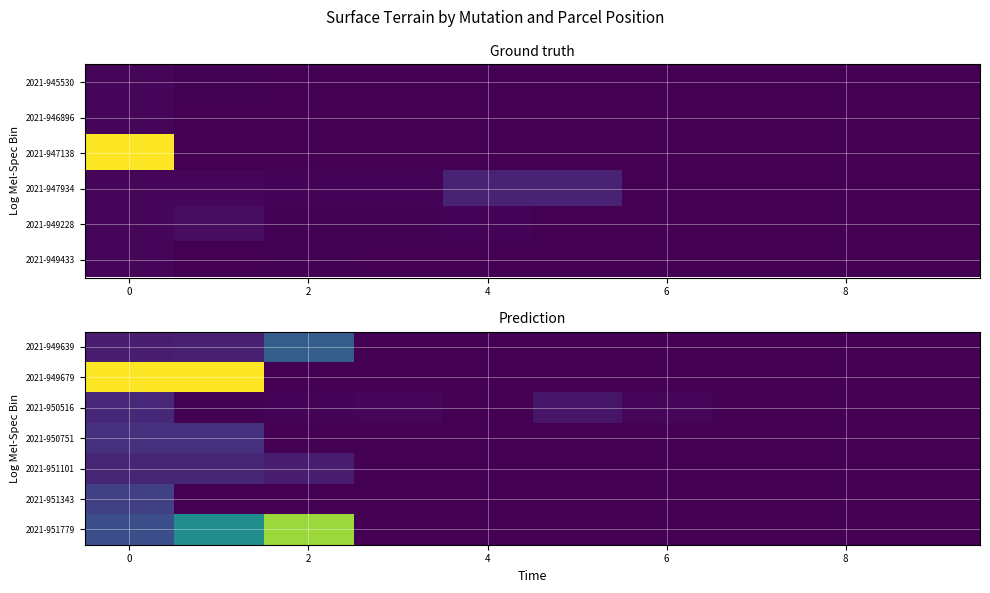

What is the total value across all series at 0?

11894